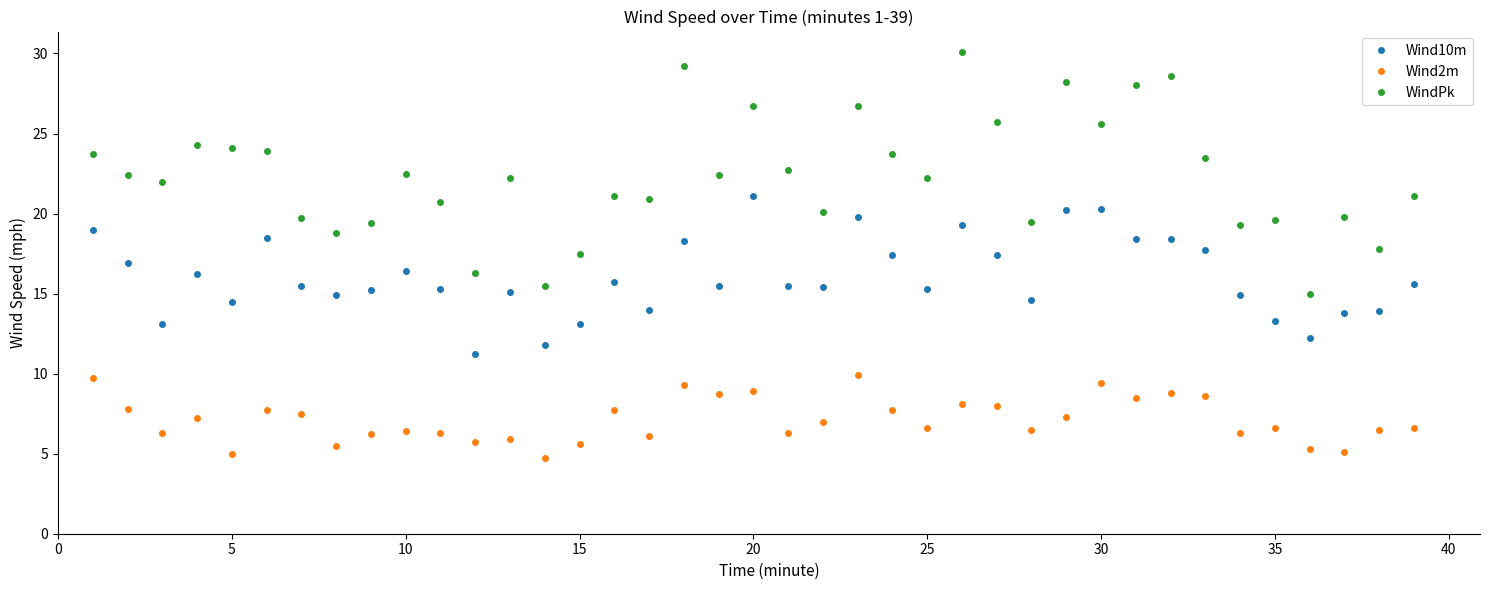

In WindPk, how many points are lower than both neighbors (excluding endpoints)?

13